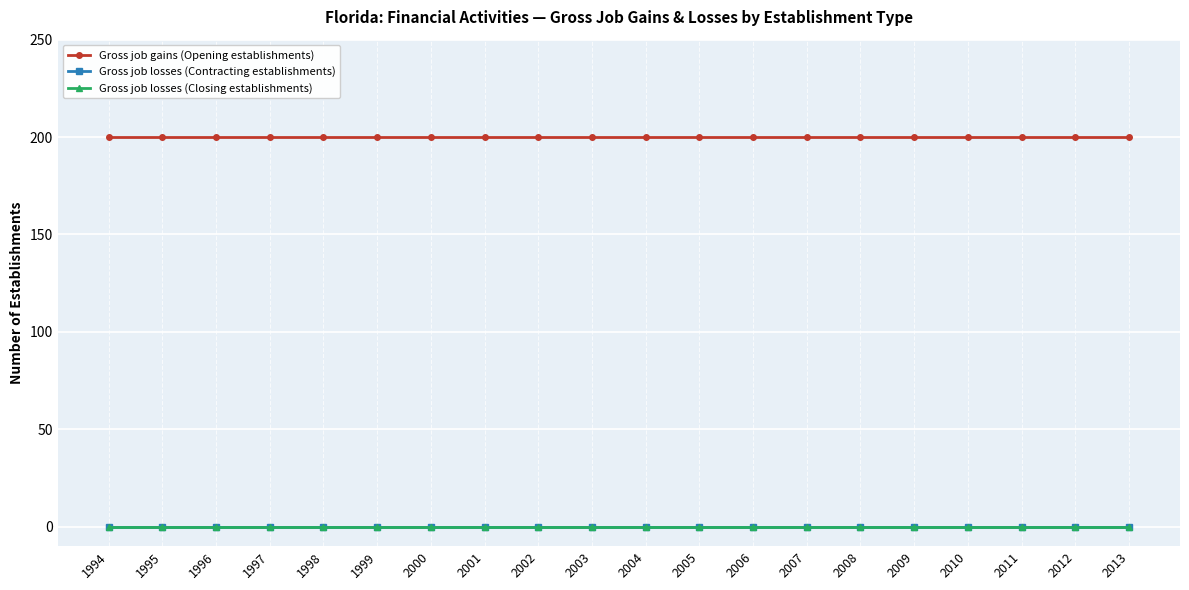

True or false: Gross job losses (Contracting establishments) and Gross job losses (Closing establishments) intersect in this chart.

False